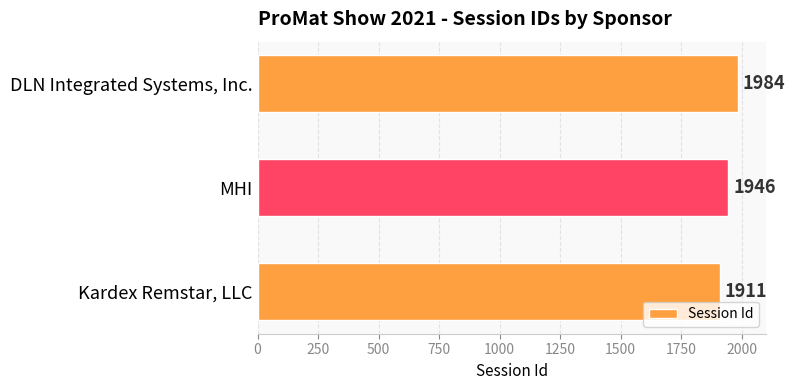

What is the approximate value at DLN Integrated Systems, Inc.?

1984